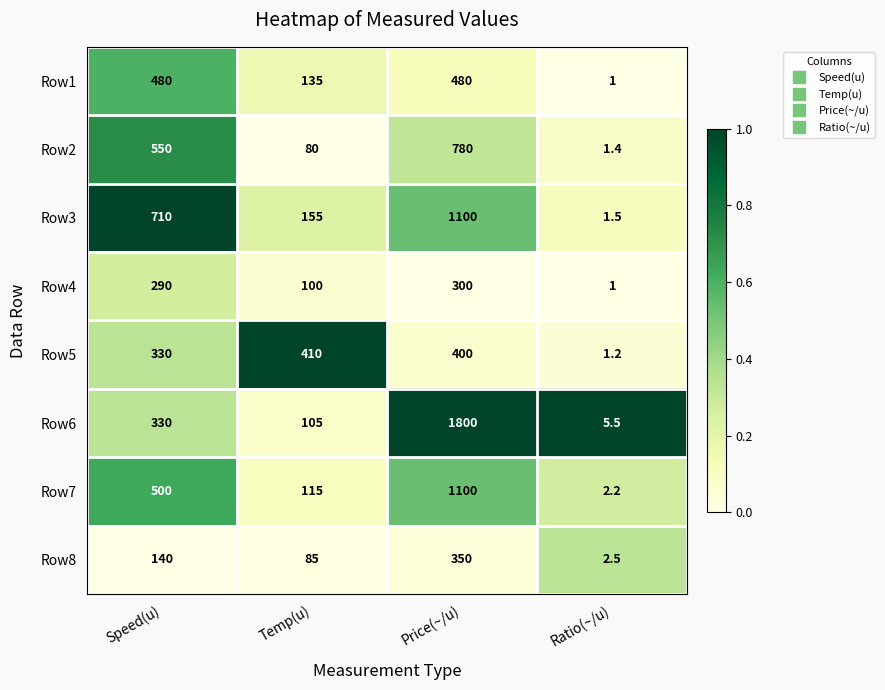

What is the average value of the Row6 series?

560.1